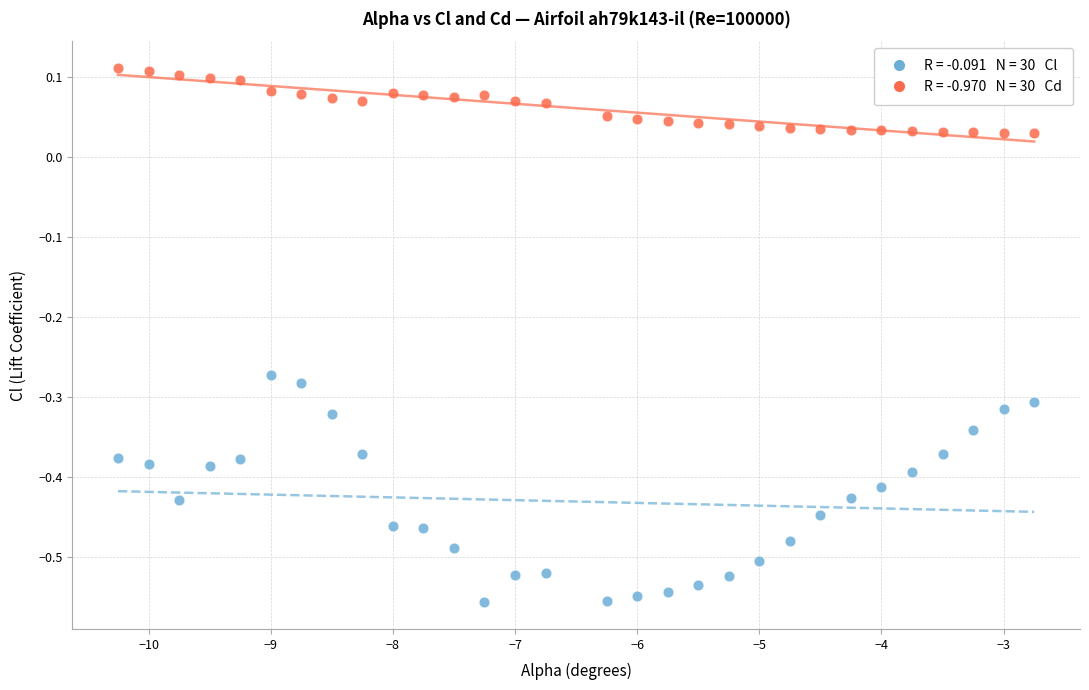

Across all data points, what is the range of Y values (max minus min)?

0.7